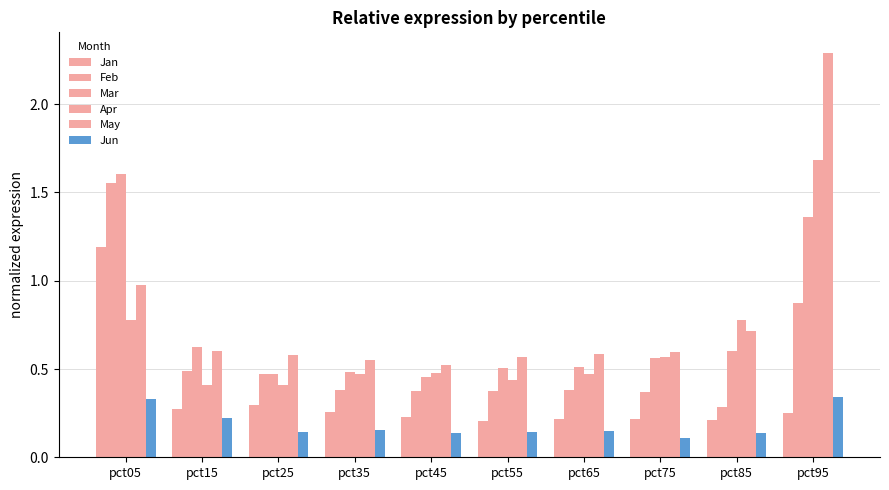

How many groups of bars are there?

10